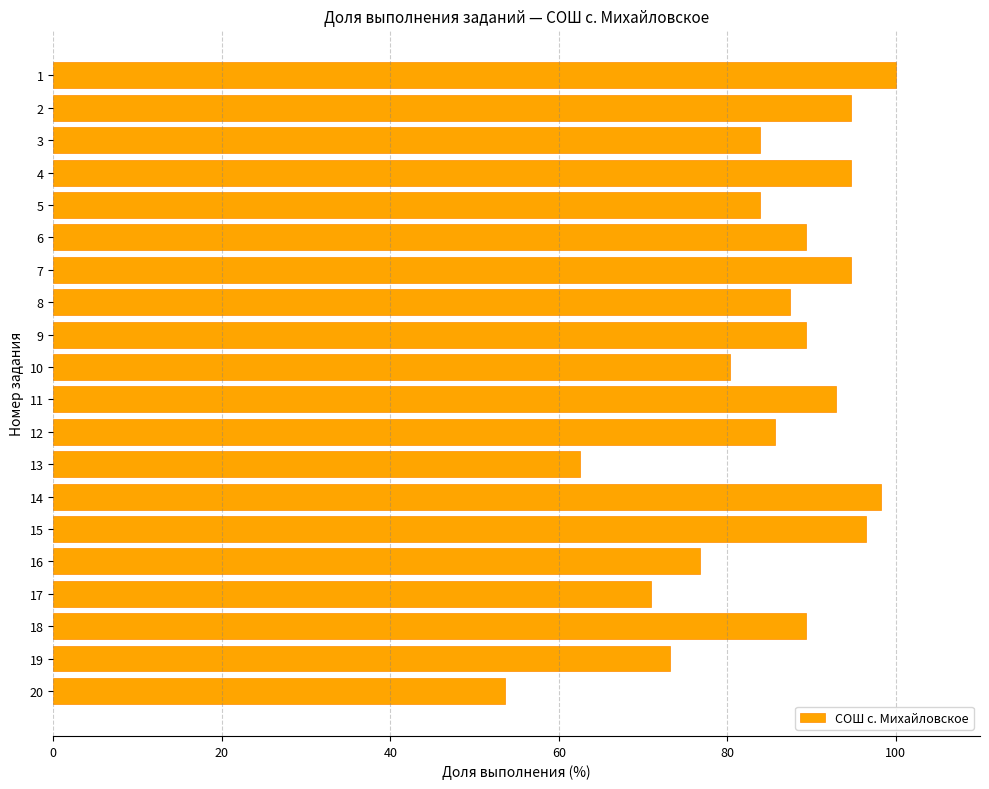

How many categories are shown in the chart?

20